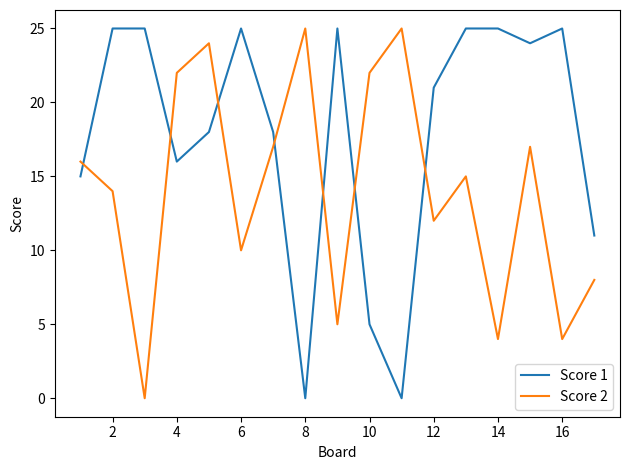

Rank the series by their average value, from lowest to highest.

Score 2, Score 1